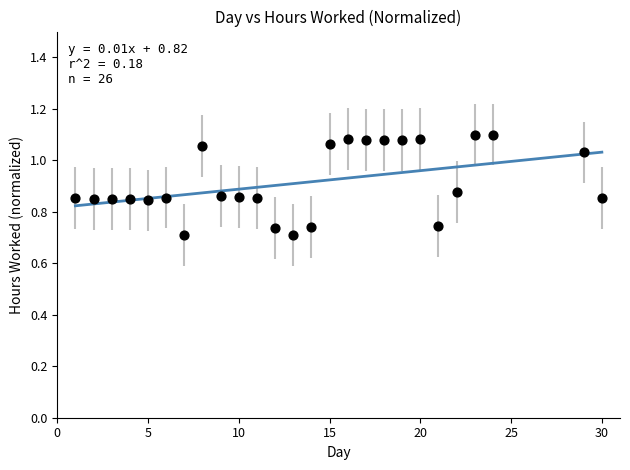

What is the range of Y values (max minus min)?

0.4